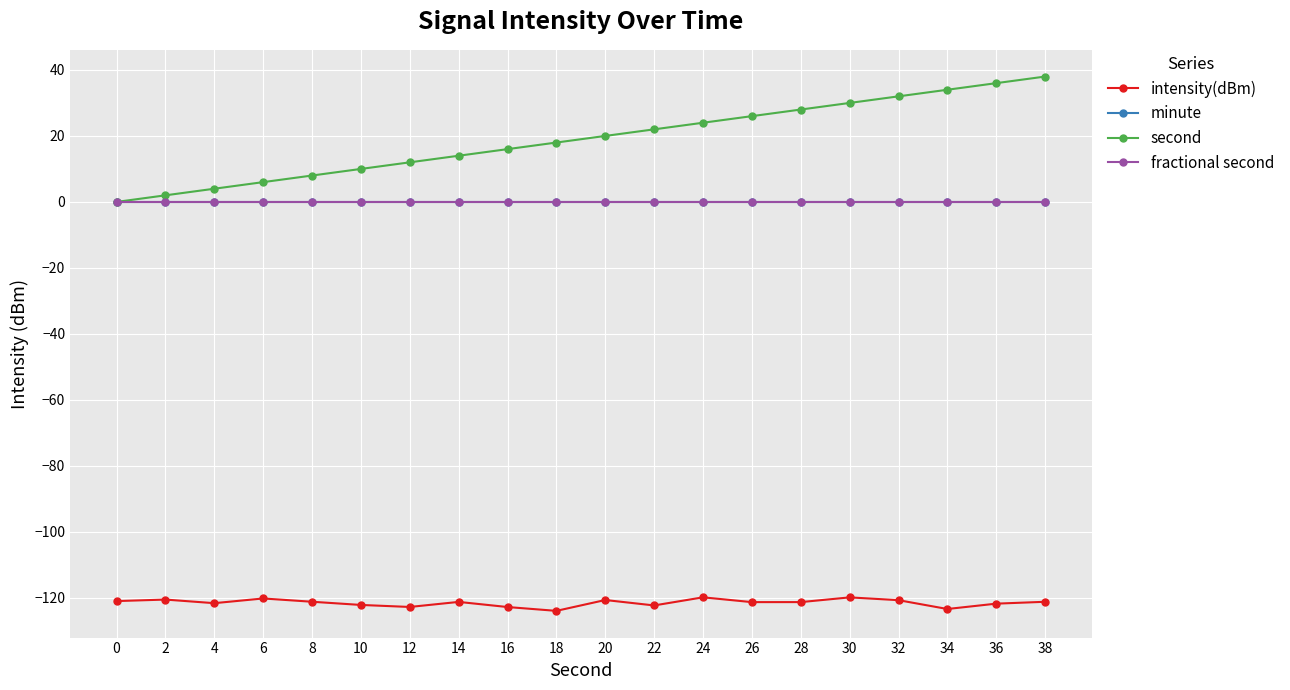

True or false: minute and intensity(dBm) intersect in this chart.

False